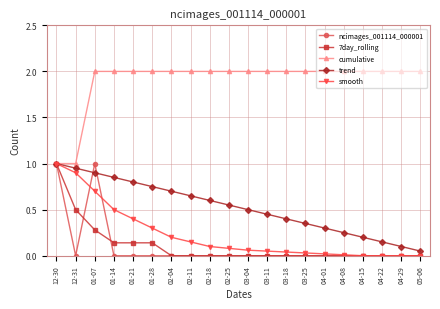

At which label does 7day_rolling reach its peak?

12-30